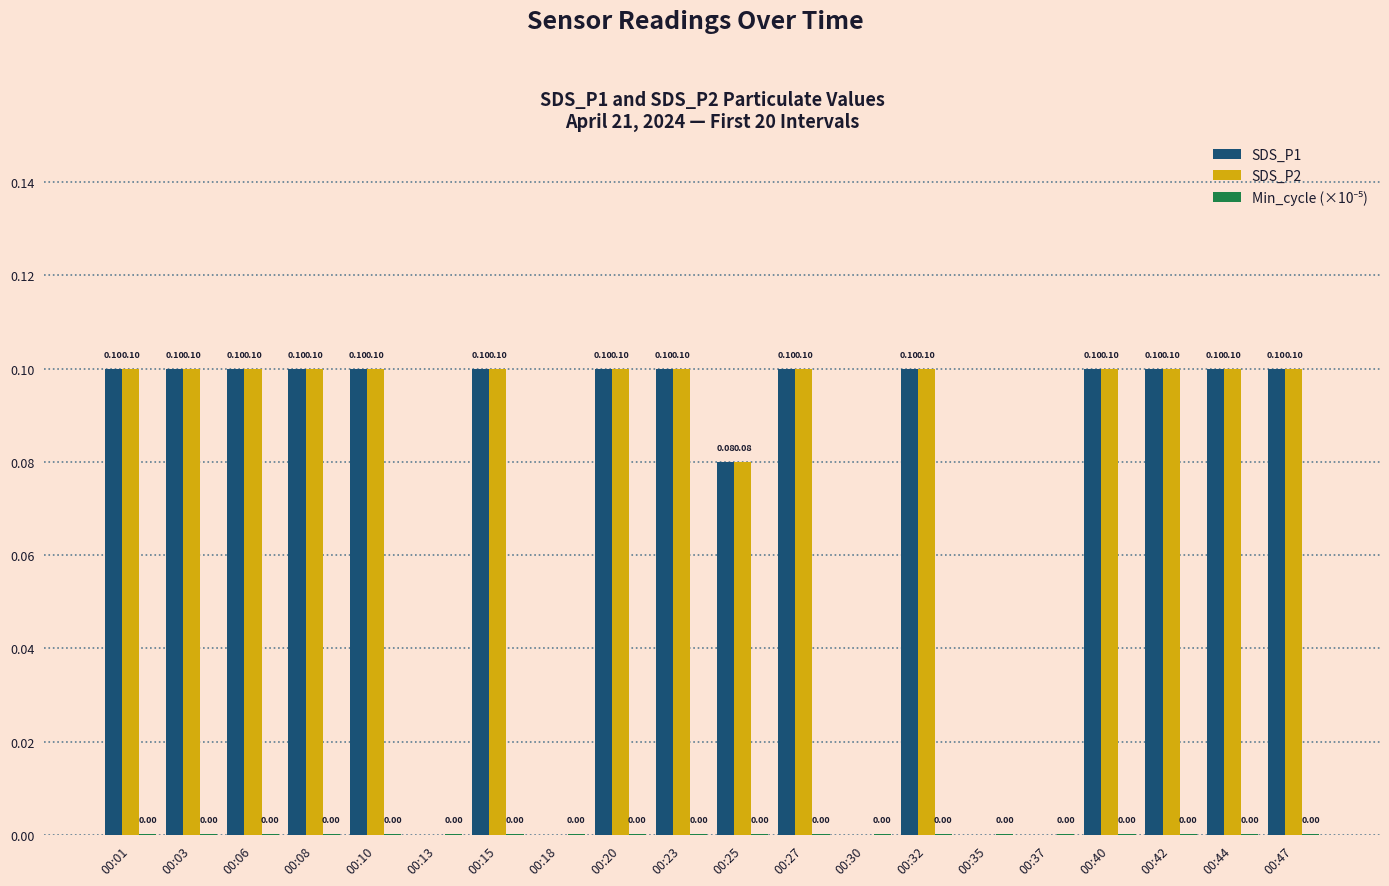

What is the sum of all SDS_P2 values?

1.5